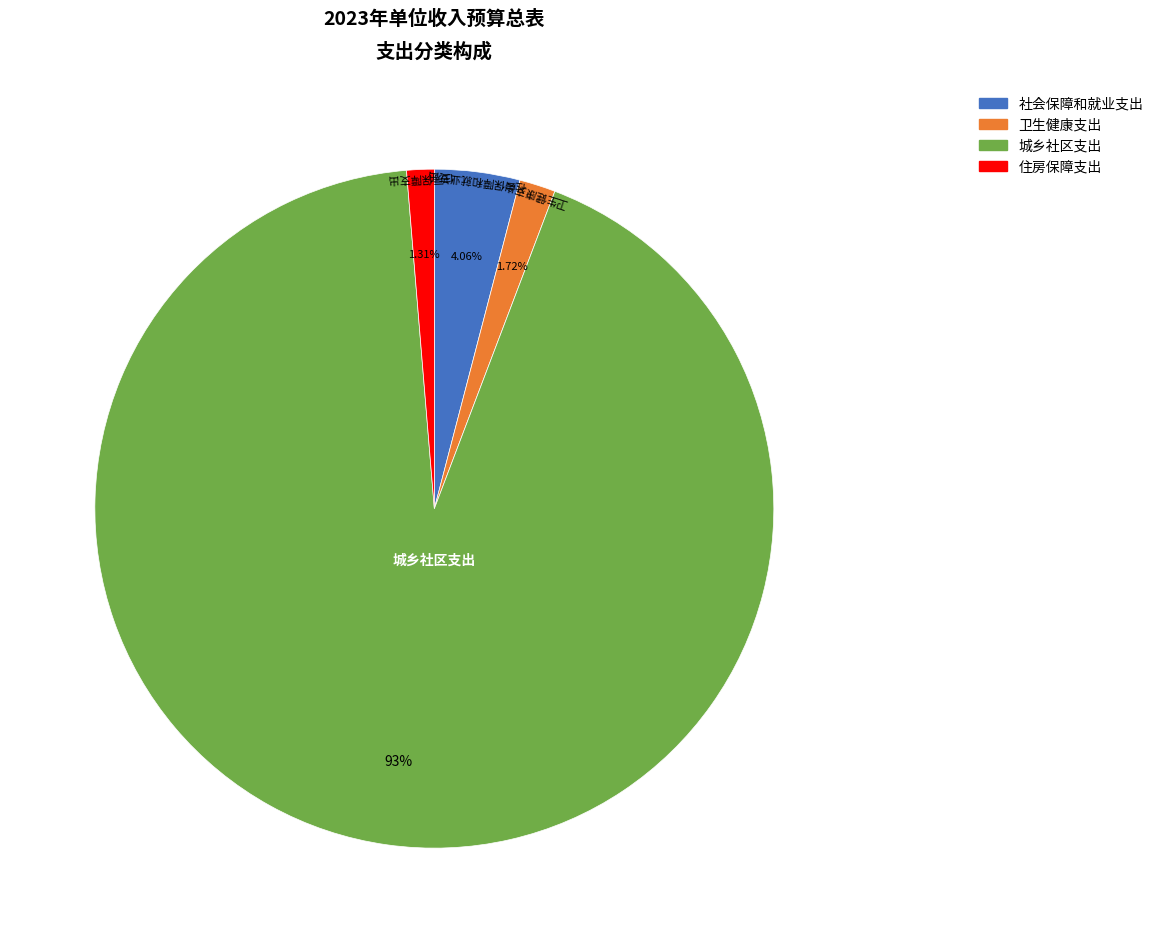

Does 城乡社区支出 represent more than half of the total?

Yes